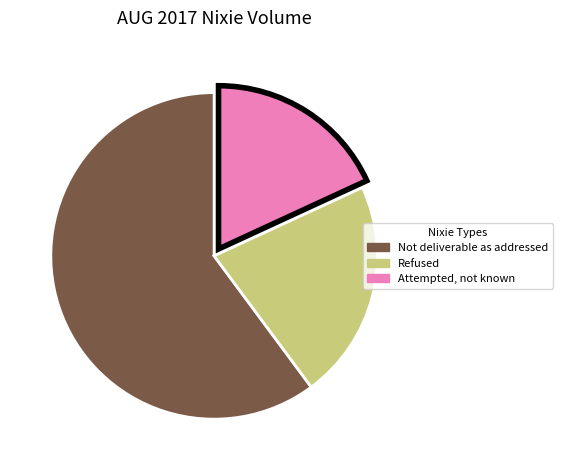

Is the sum of Not deliverable as addressed and Refused greater than half?

Yes